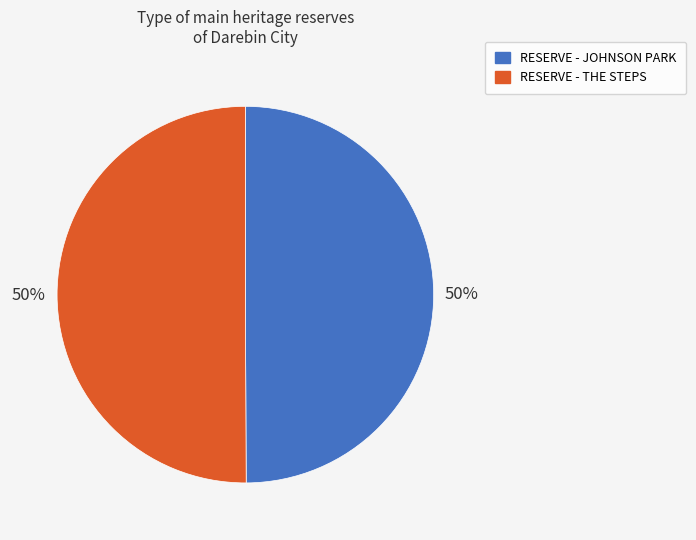

What percentage is the RESERVE - THE STEPS slice, to the nearest percent?

50%